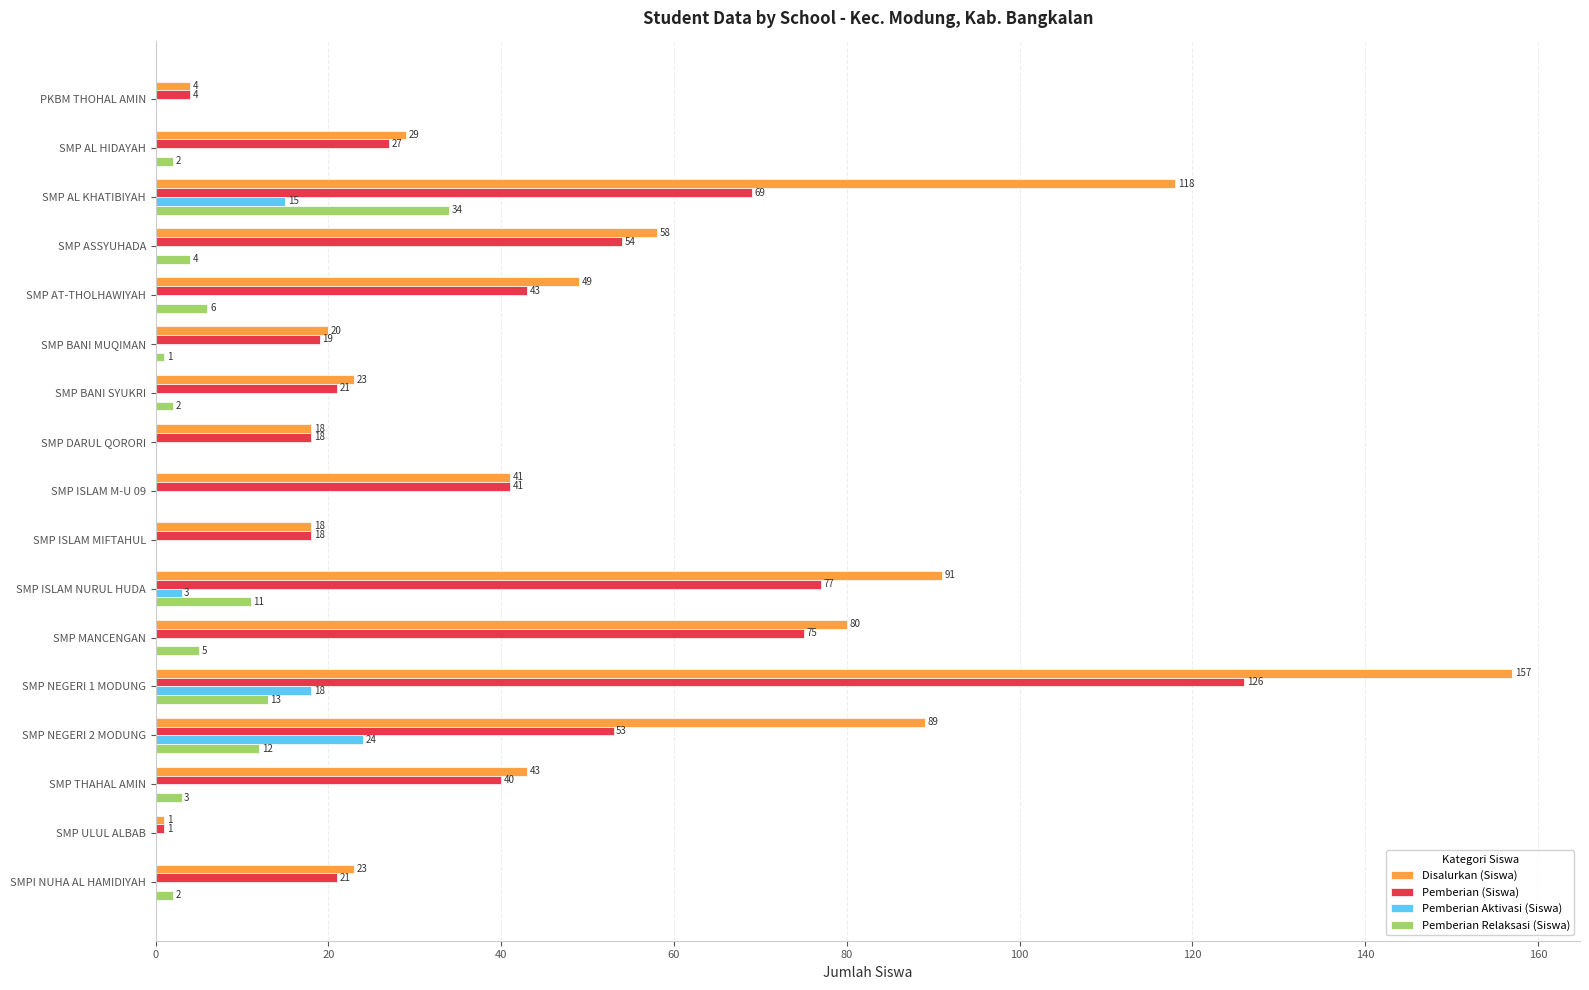

Which category has the highest value in the Pemberian (Siswa) series?

SMP NEGERI 1 MODUNG